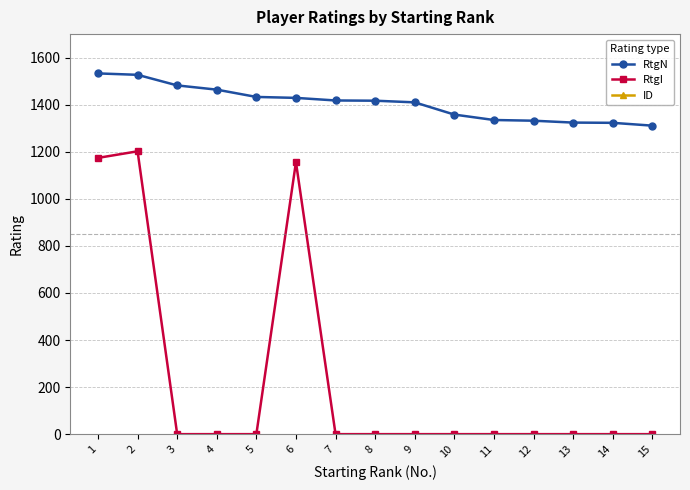

Which series has the widest spread of values?

ID